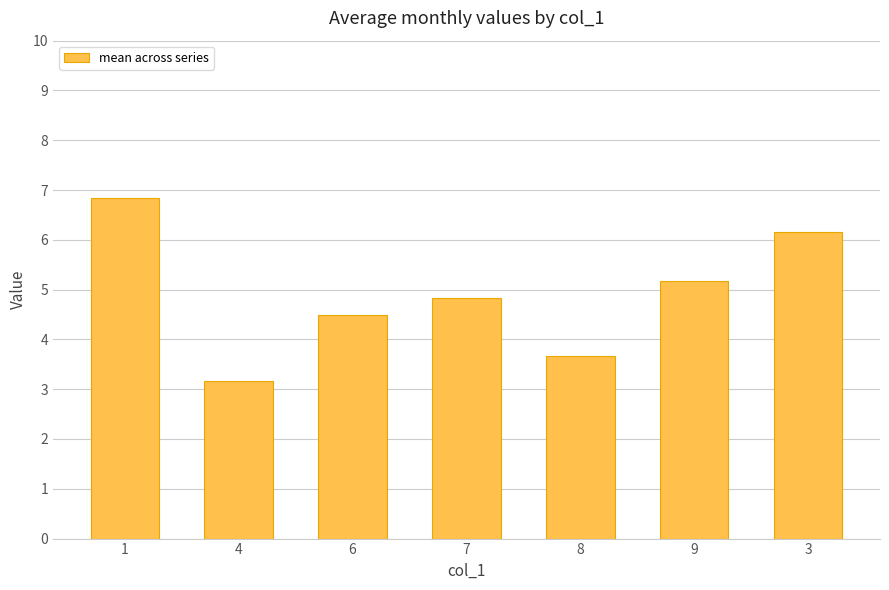

What is the average value?

4.9